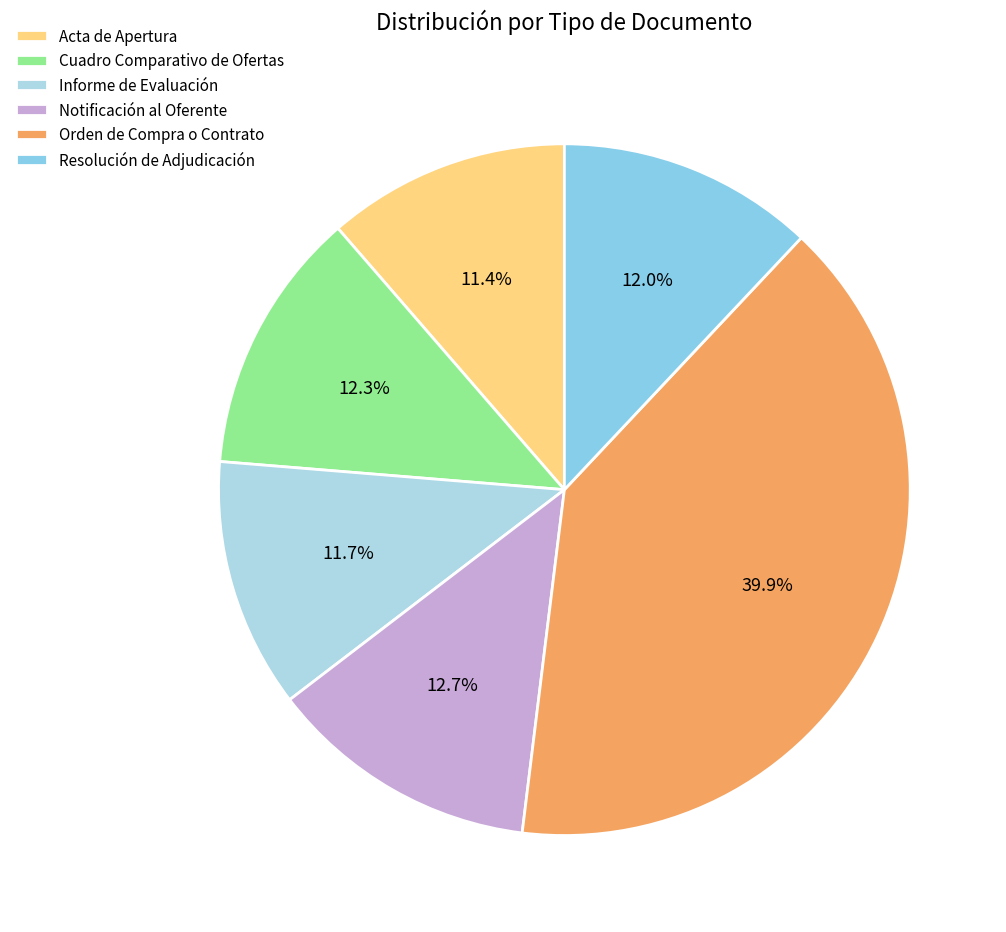

True or false: Cuadro Comparativo de Ofertas accounts for 12% of the total.

True